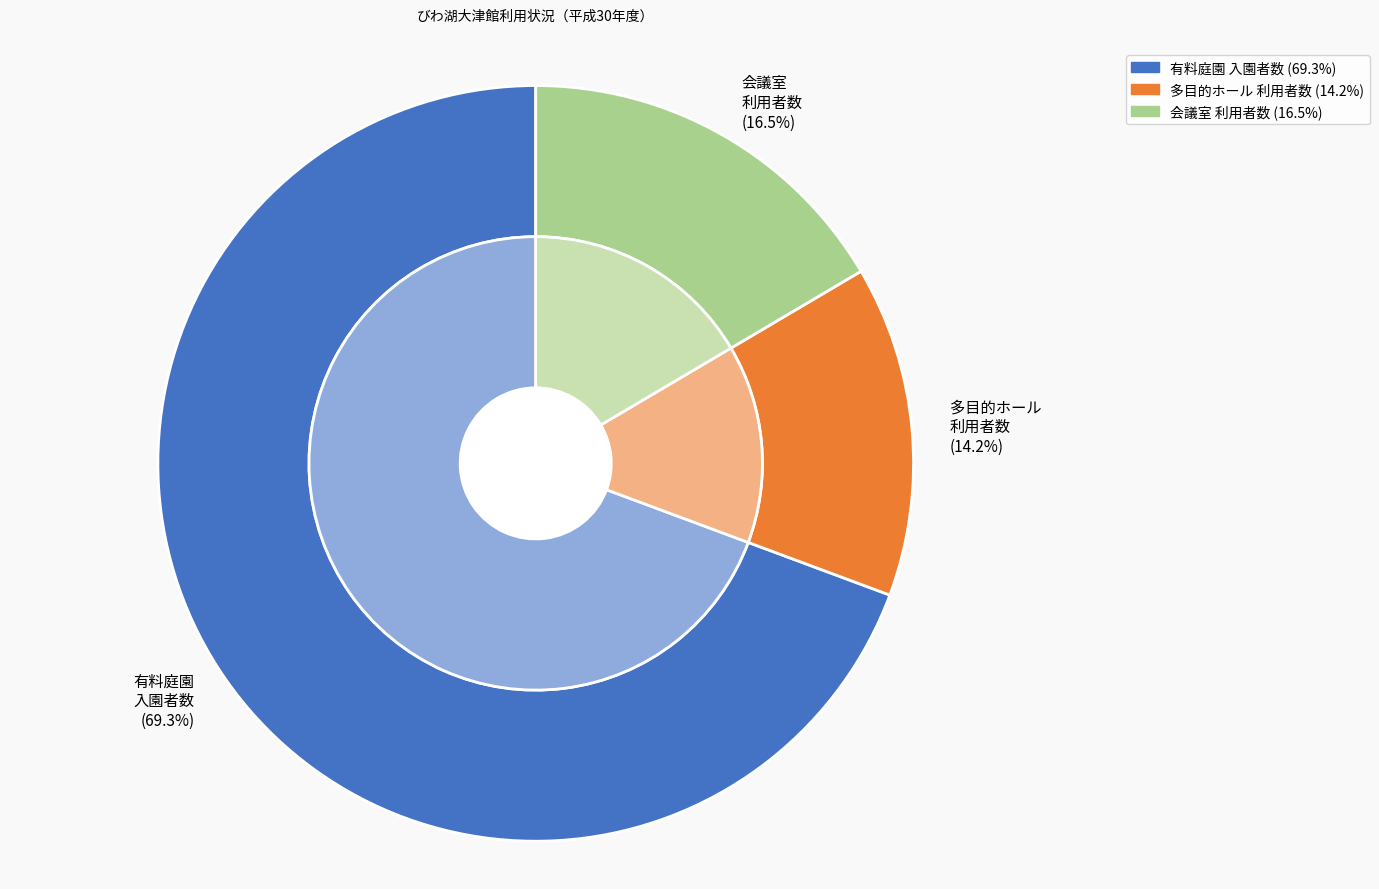

How many segments does this pie chart have?

5